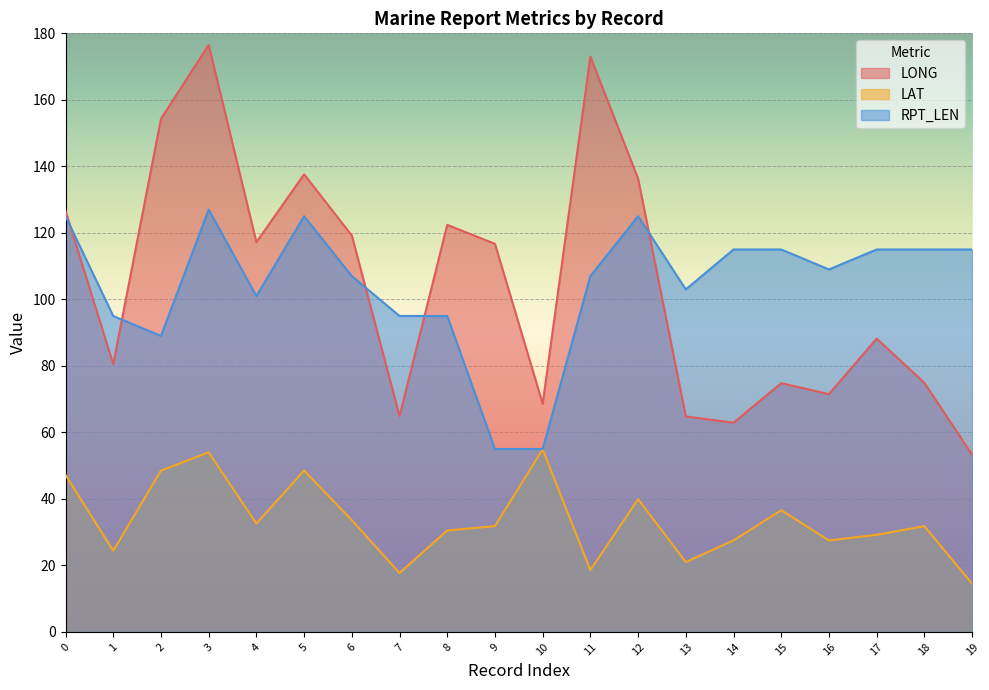

What is the difference between the maximum and minimum values in the LONG series?

123.2